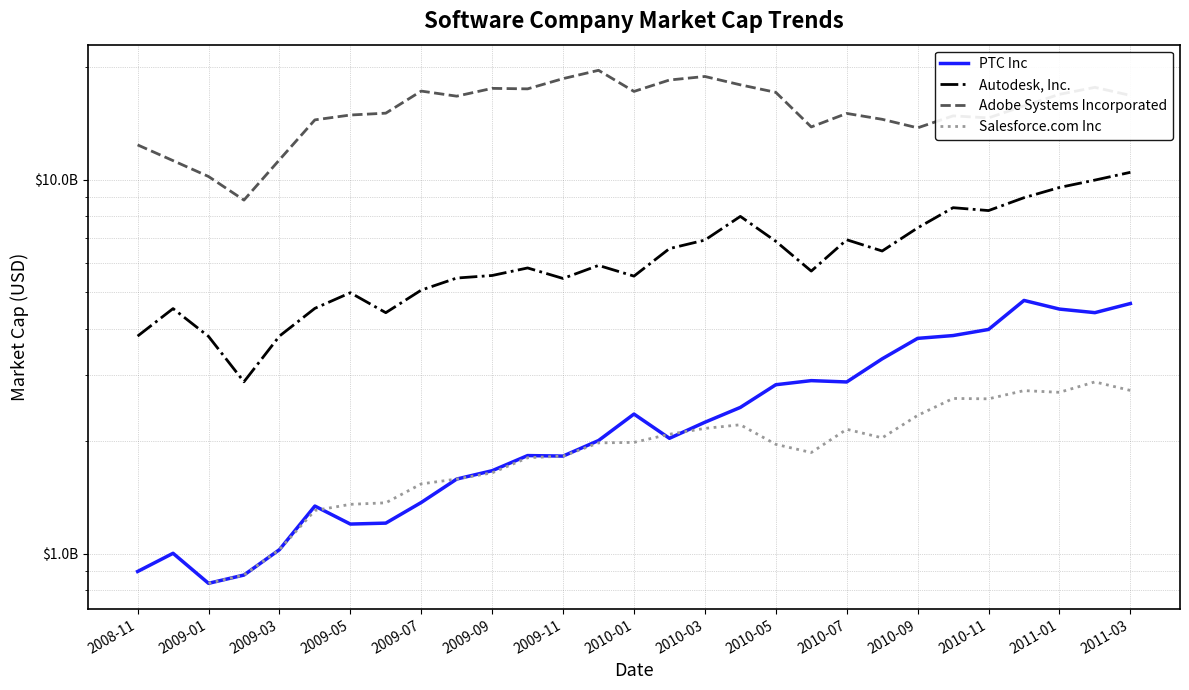

What is the difference between the Adobe Systems Incorporated values at 2010-03 and 21?

2749187893.2